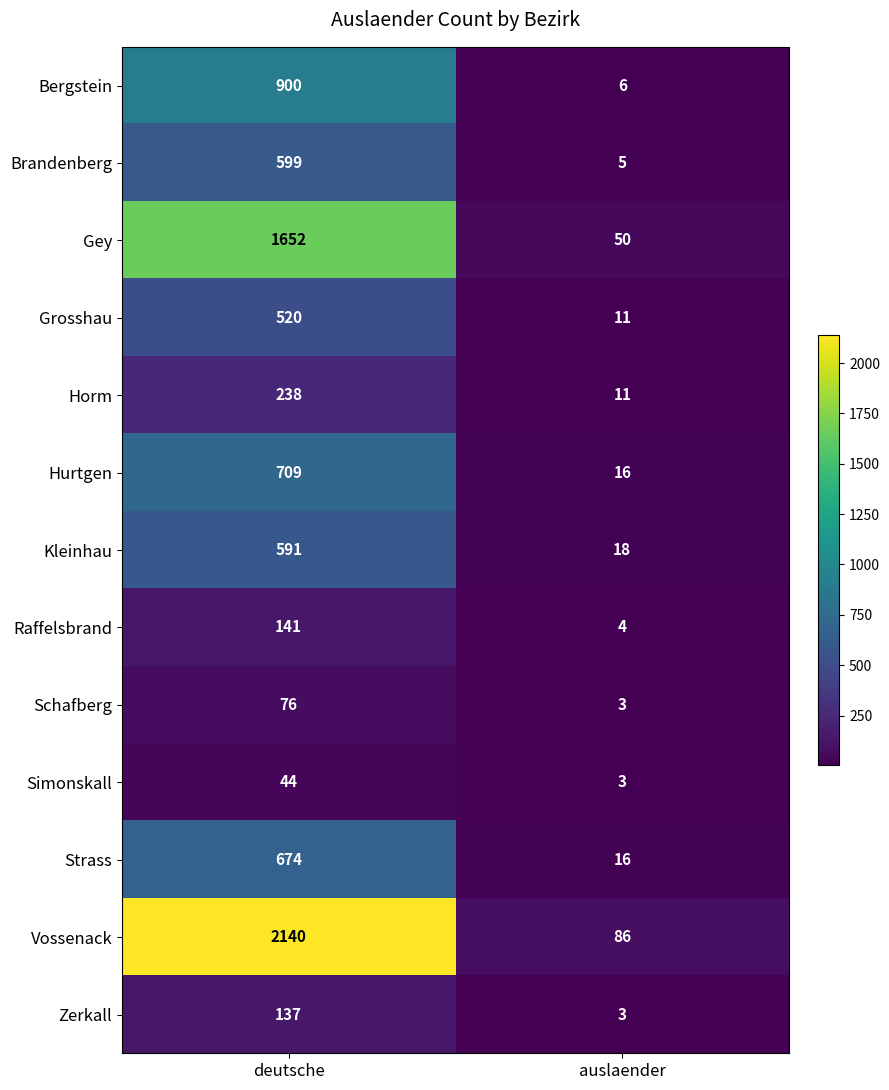

How many distinct data groups are displayed?

13